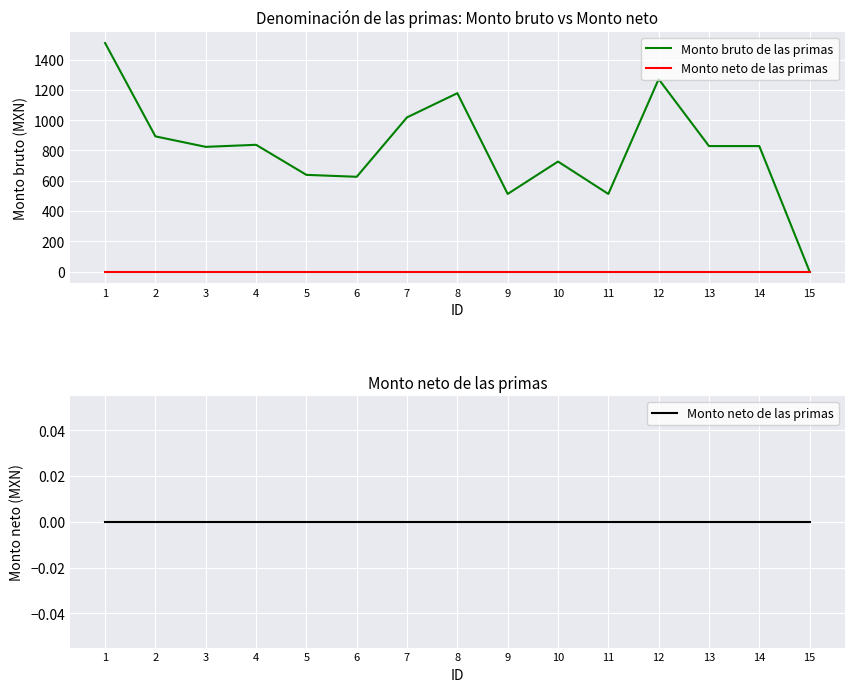

What is the greatest value displayed?

1510.0